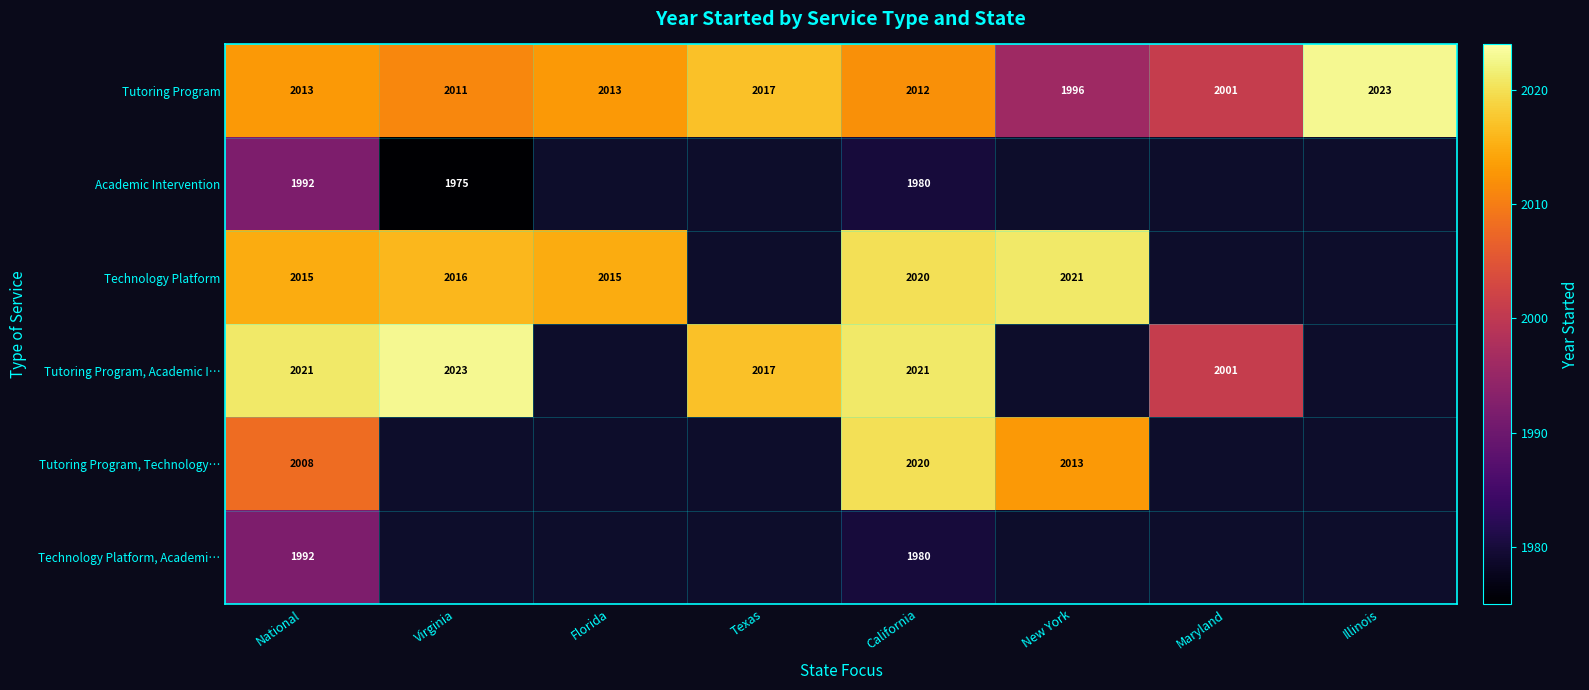

Which category has the lowest value in the Tutoring Program series?

New York